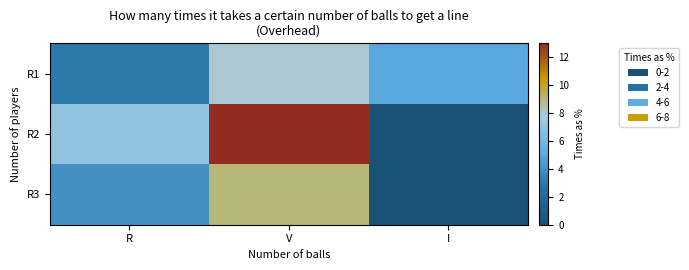

What is the greatest value displayed?

13